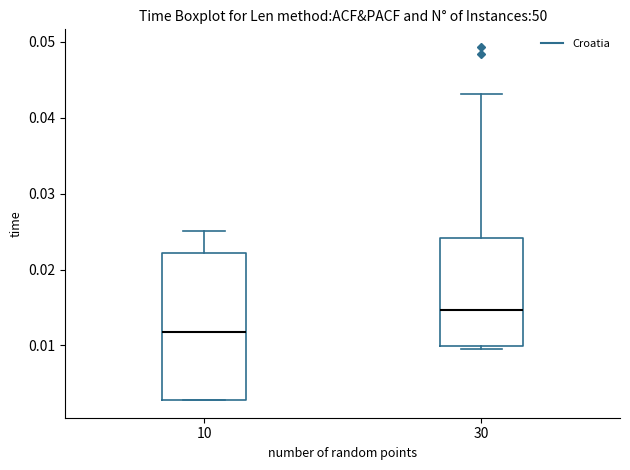

Reading left to right, read every box against the y-axis: the position of its median line, the range the box covers, and the ends of its whiskers. The values are not printed on the chart, so give them approximately, as read against the axis.

10: median 0.012, box 0.003 to 0.022, whiskers 0.003 to 0.025
30: median 0.015, box 0.010 to 0.024, whiskers 0.010 (just below the box's lower edge) to 0.043